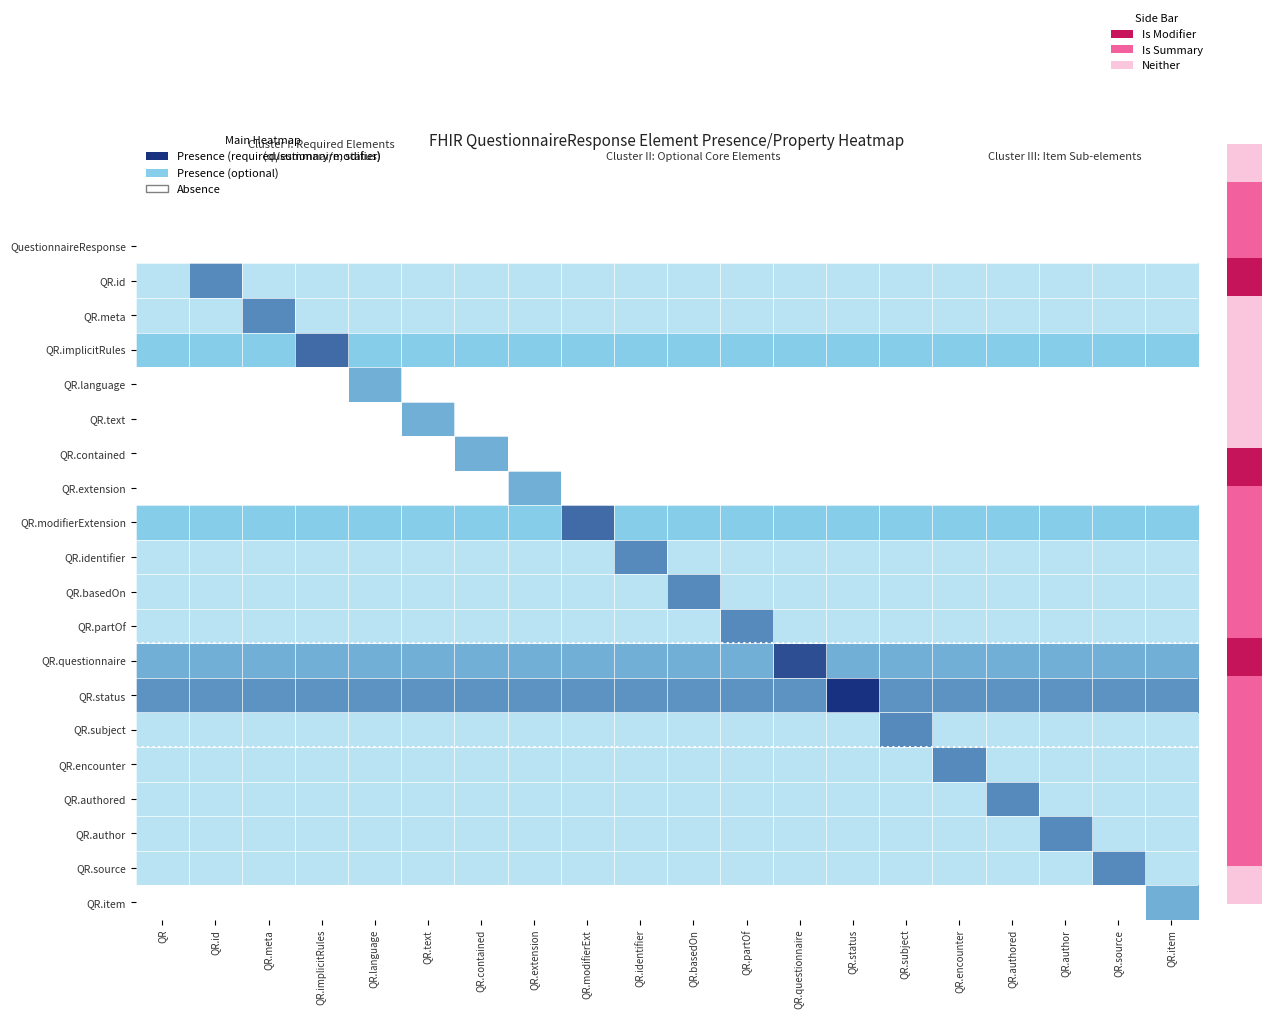

Which series has the largest total across all categories?

QR.status